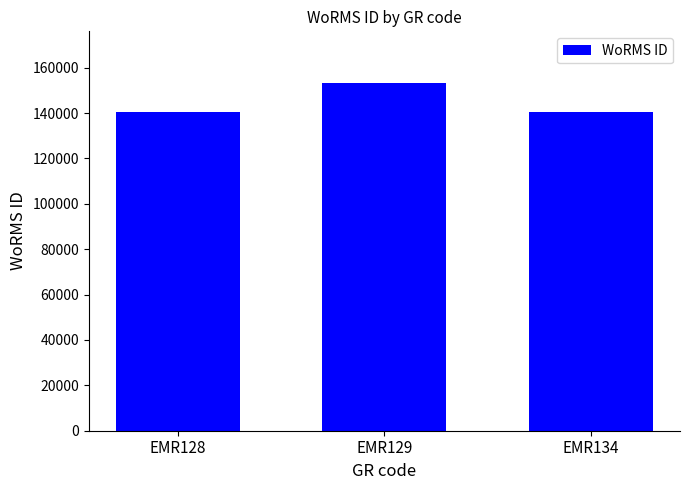

What is the value of the 1st bar from the left?

140621